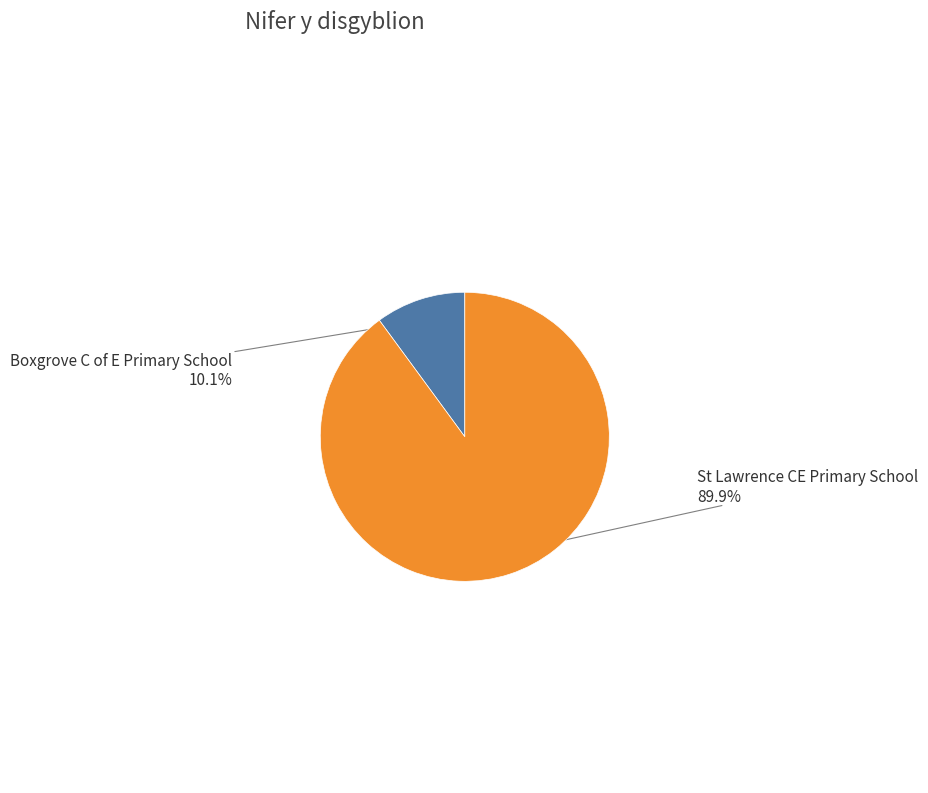

Count the number of slices in the pie.

2